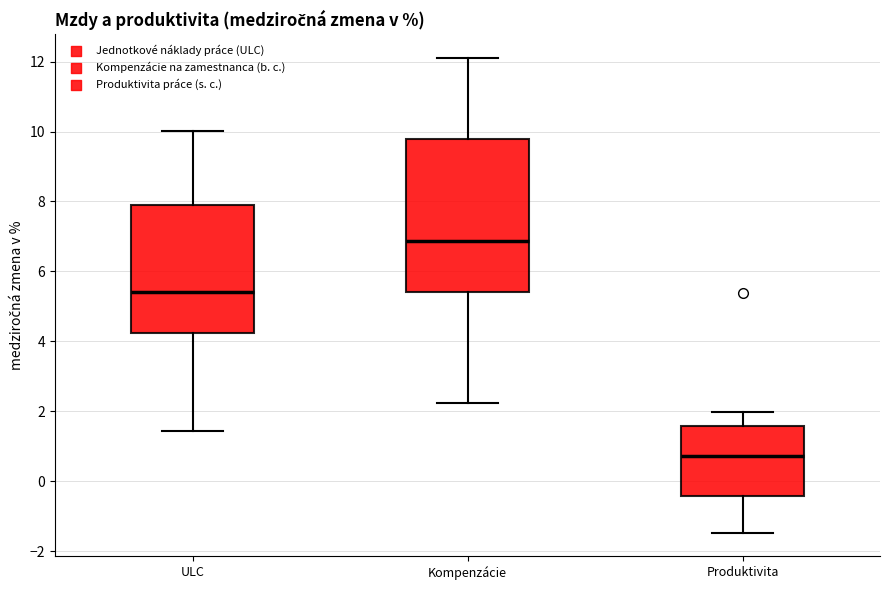

Which box has the highest median line?

Kompenzácie